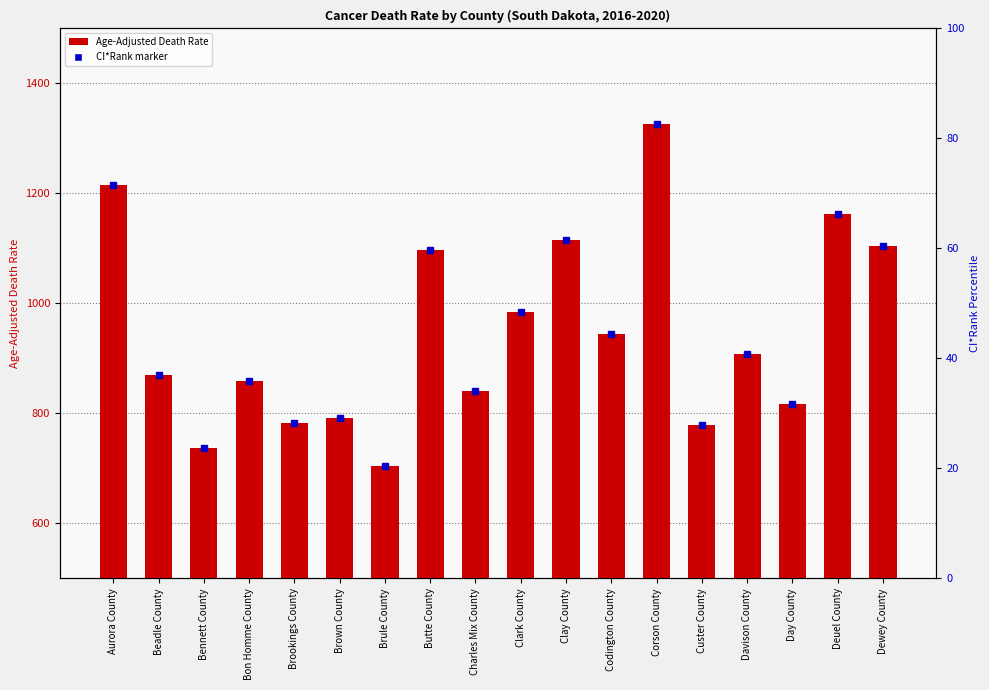

The value at Brown County is 196.3. True or false?

False